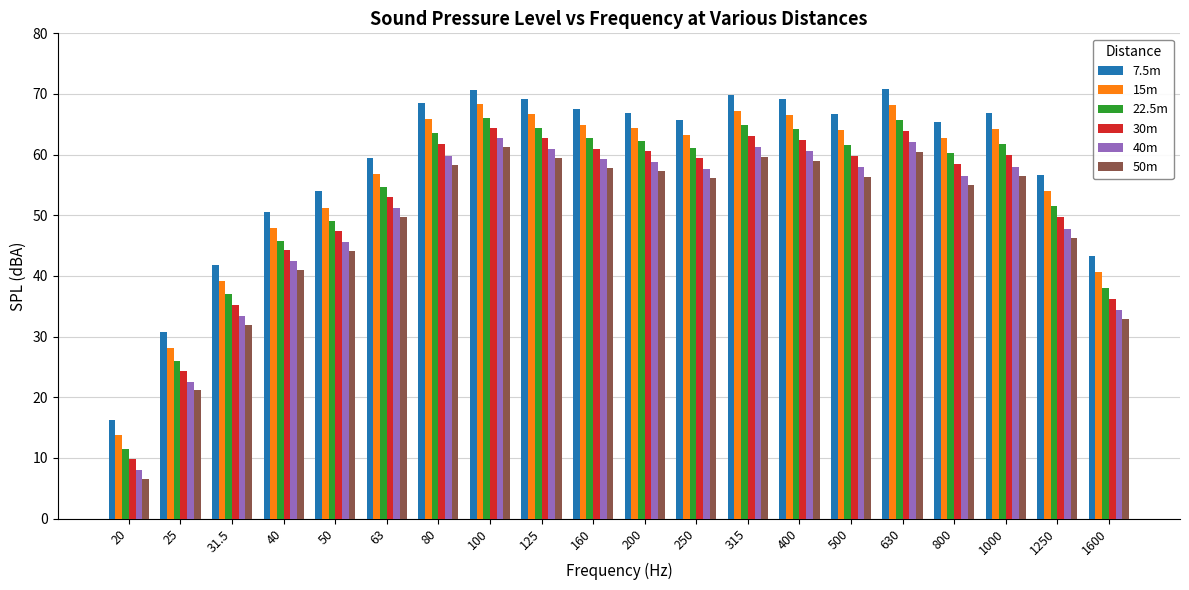

Which category has the highest value in the 40m series?

100